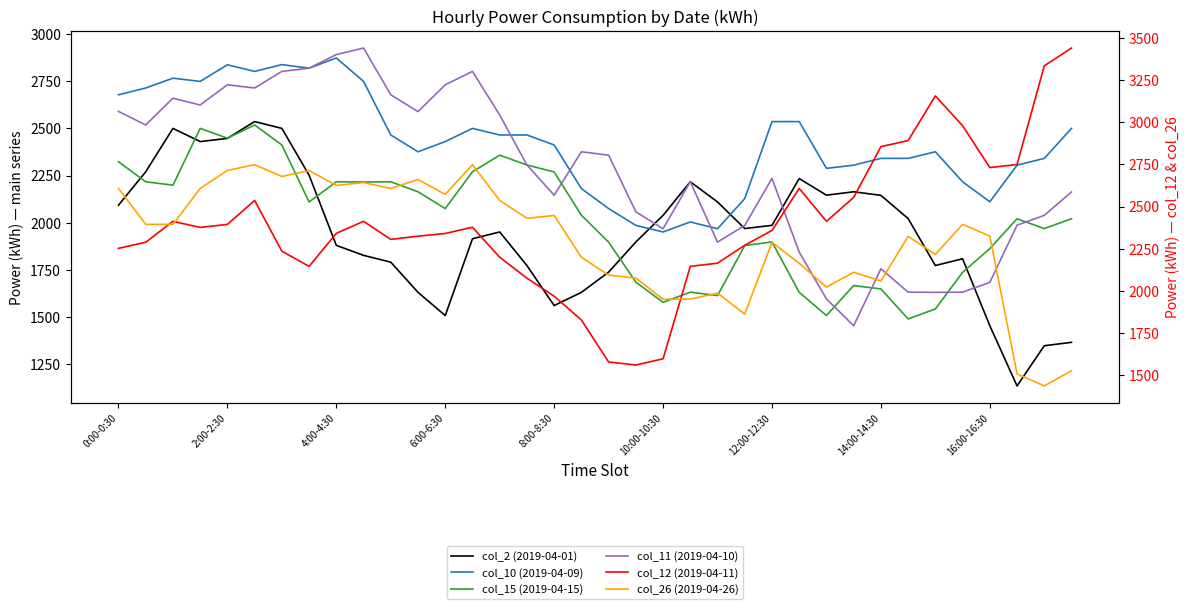

Between which two adjacent categories do col_2 (2019-04-01) and col_11 (2019-04-10) first intersect?

19 and 20